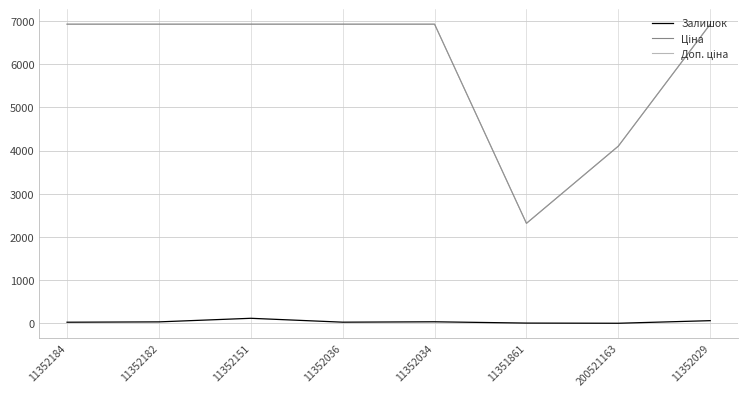

How many interior local peaks does the Залишок series have?

2